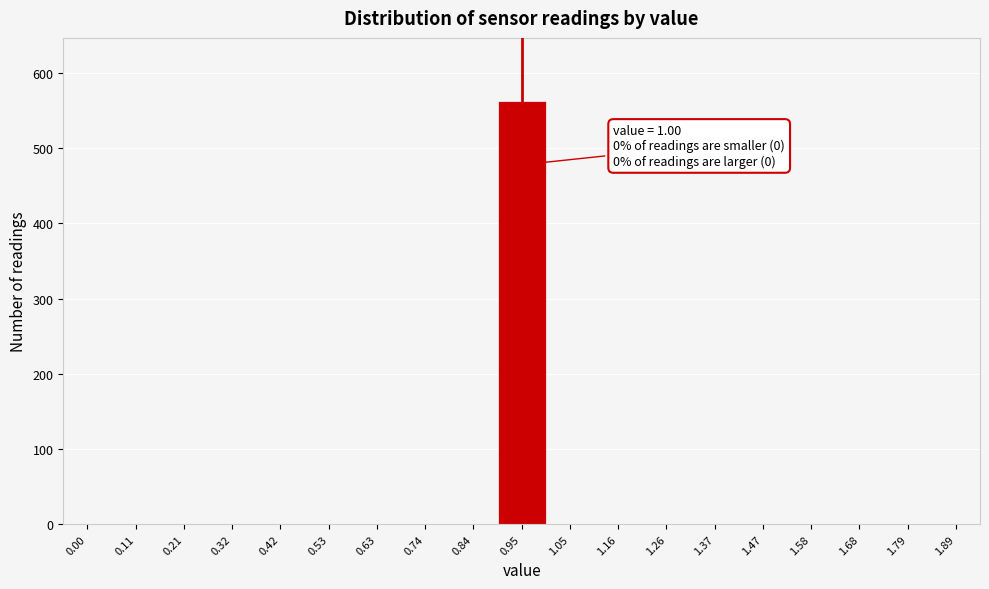

Reading left to right, transcribe all the data shown in this chart.

0.00=0	0.11=0	0.21=0	0.32=0	0.42=0	0.53=0	0.63=0	0.74=0	0.84=0	0.95=562	1.05=0	1.16=0	1.26=0	1.37=0	1.47=0	1.58=0	1.68=0	1.79=0	1.89=0